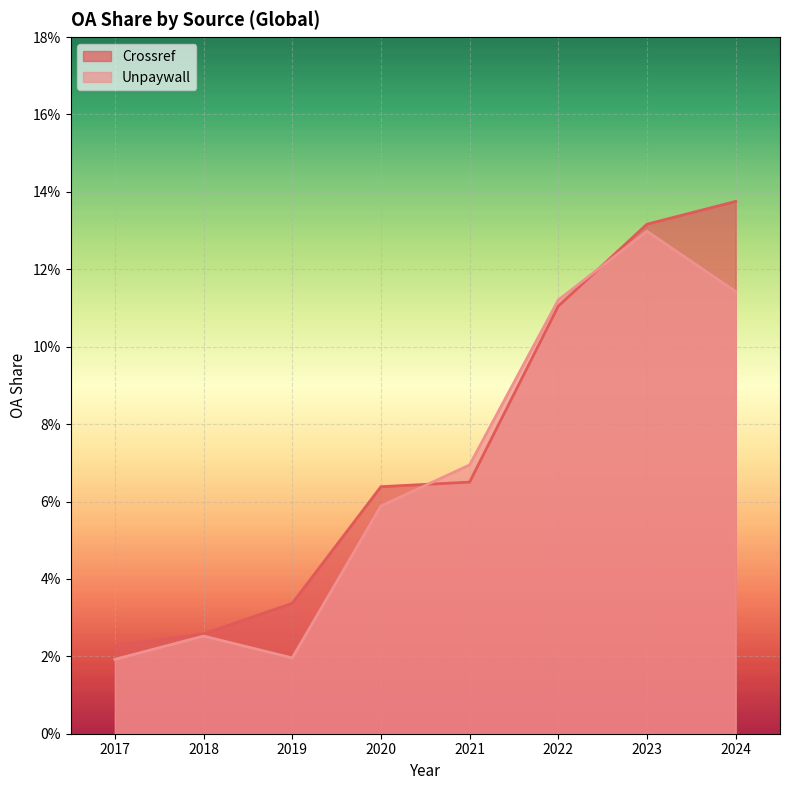

True or false: Unpaywall and Crossref cross at least once.

True